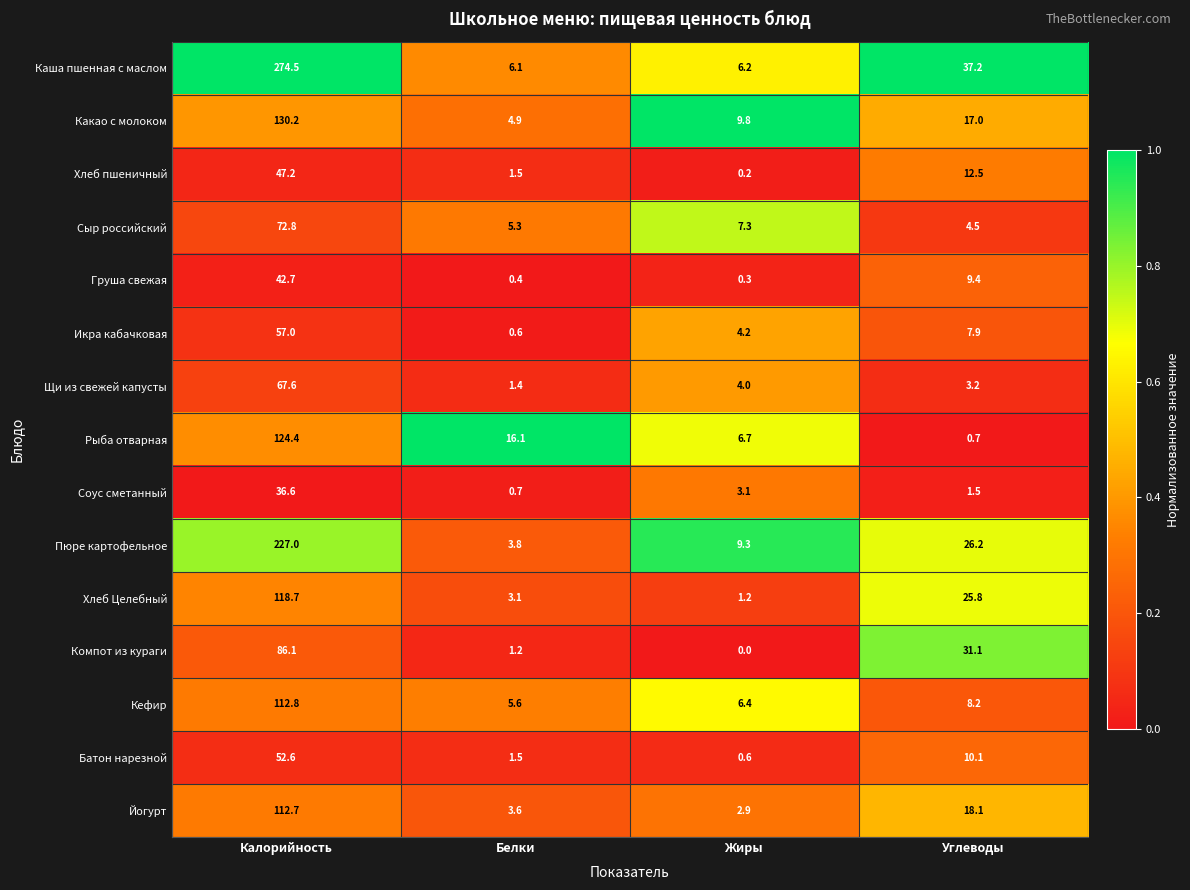

Which series has the widest spread of values?

Каша пшенная с маслом